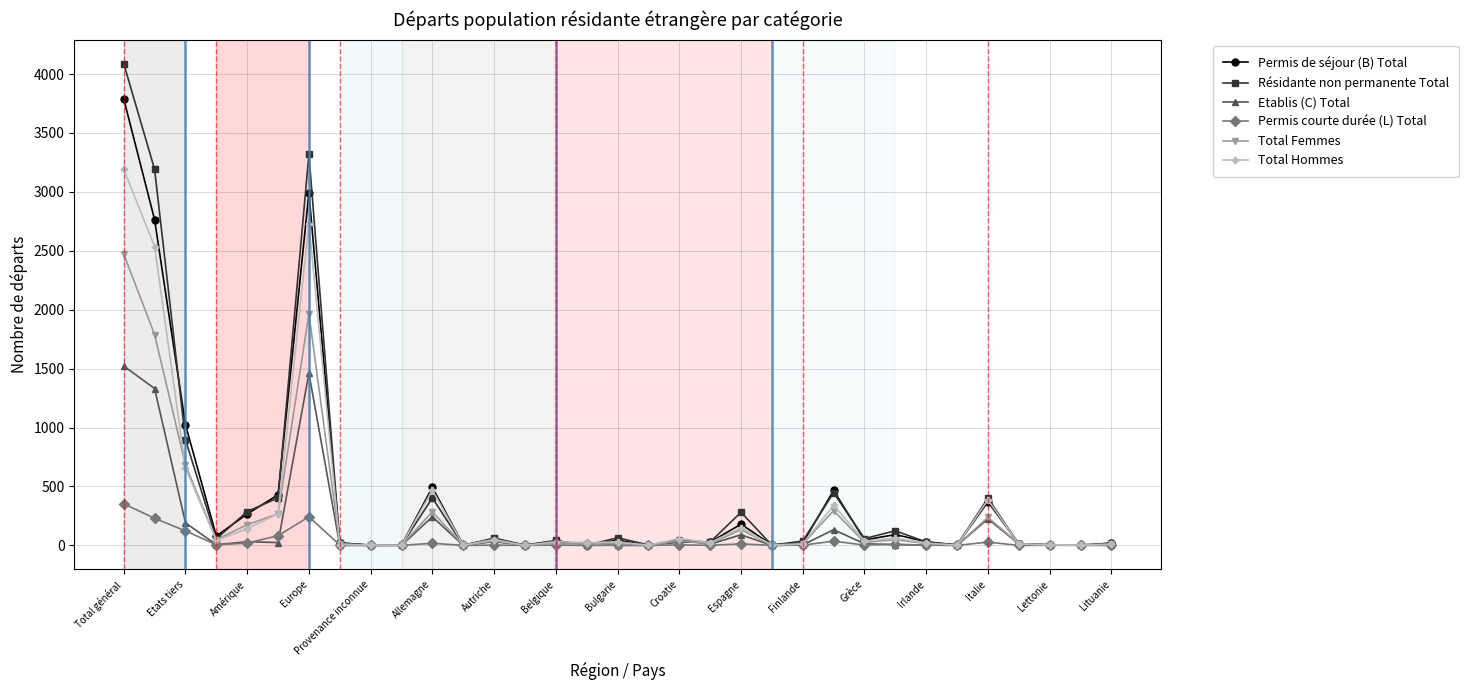

What is the difference between the maximum and minimum values in the Permis de séjour (B) Total series?

3787